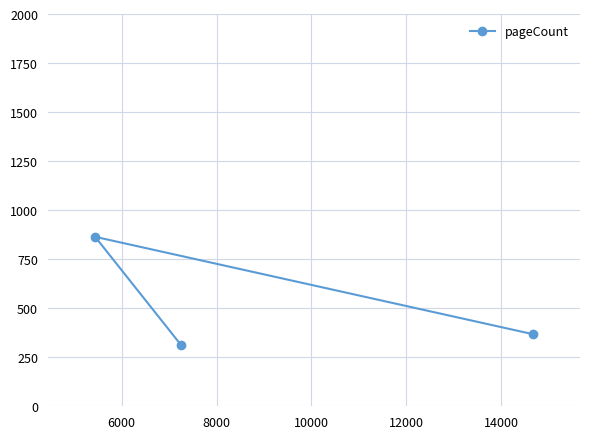

How many data points are above 368?

1